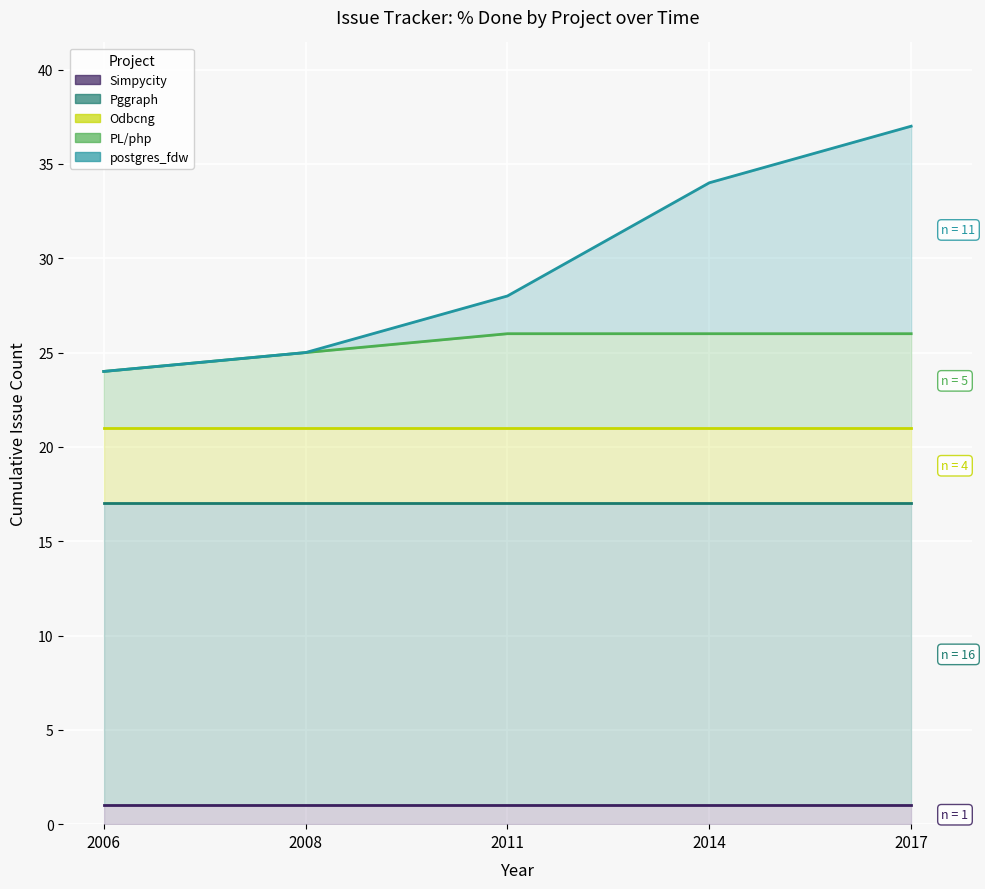

True or false: postgres_fdw has more than 0 interior local peaks.

False